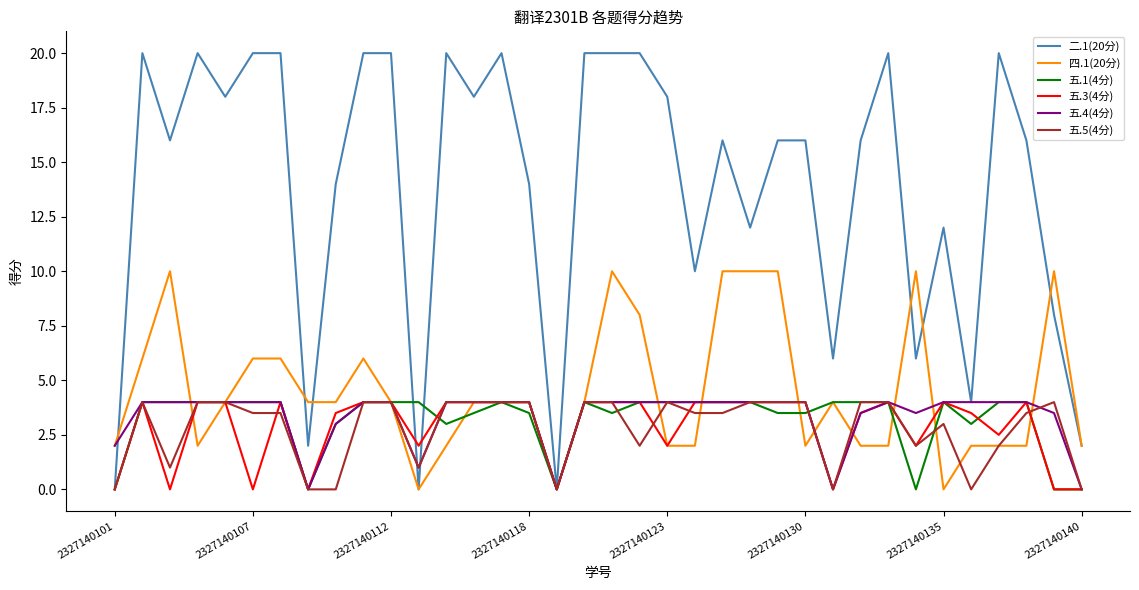

What is the greatest value displayed?

20.0